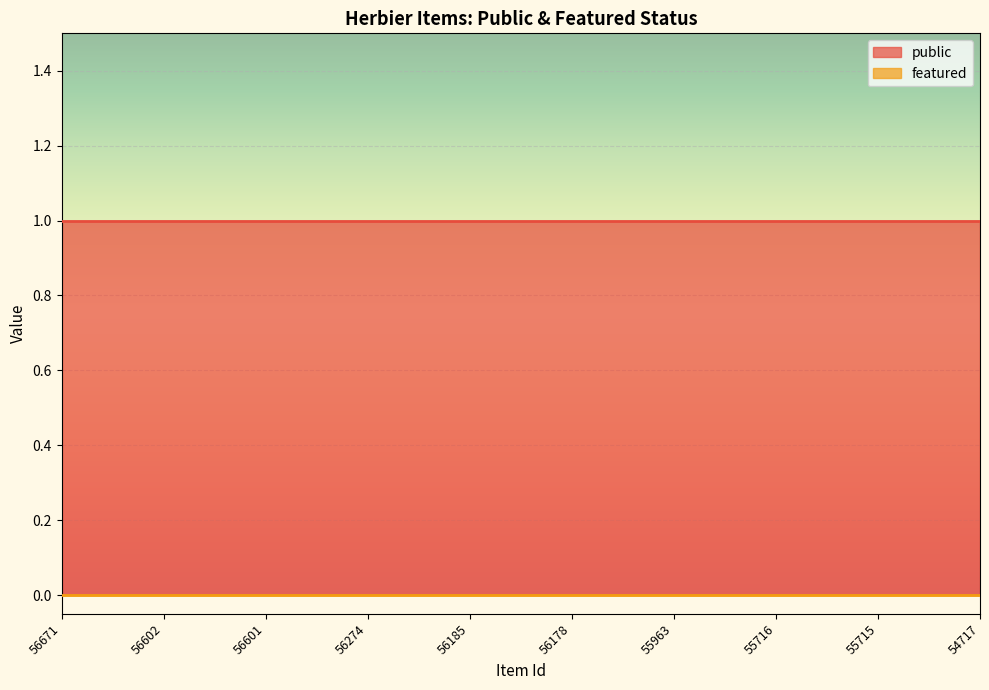

Is it true that public equals 0 at 55716?

False